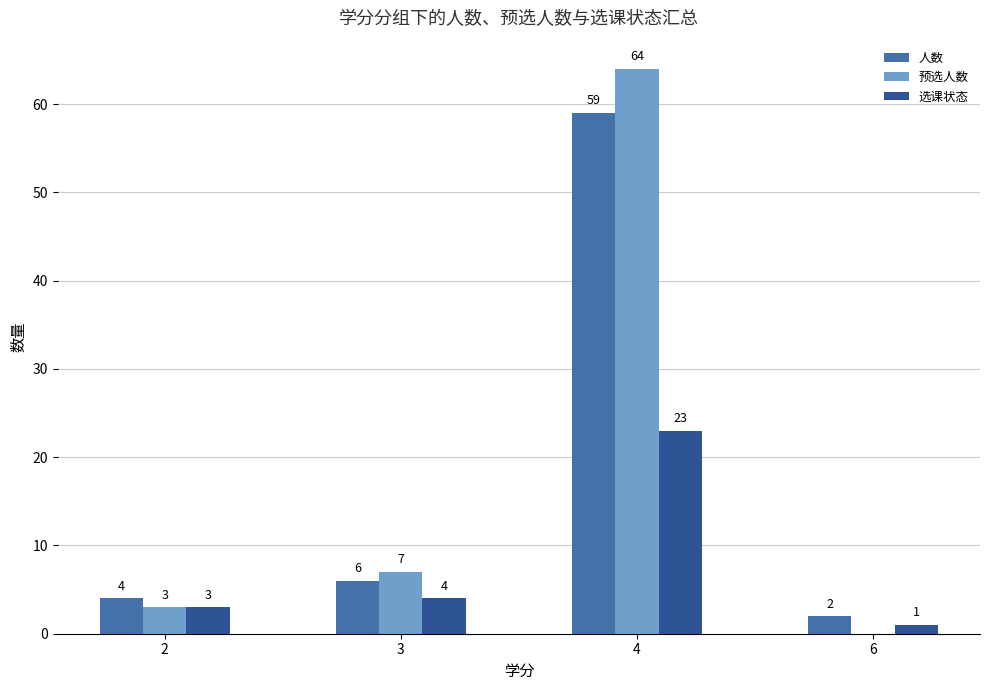

The value of 预选人数 at 6 is -39. True or false?

False